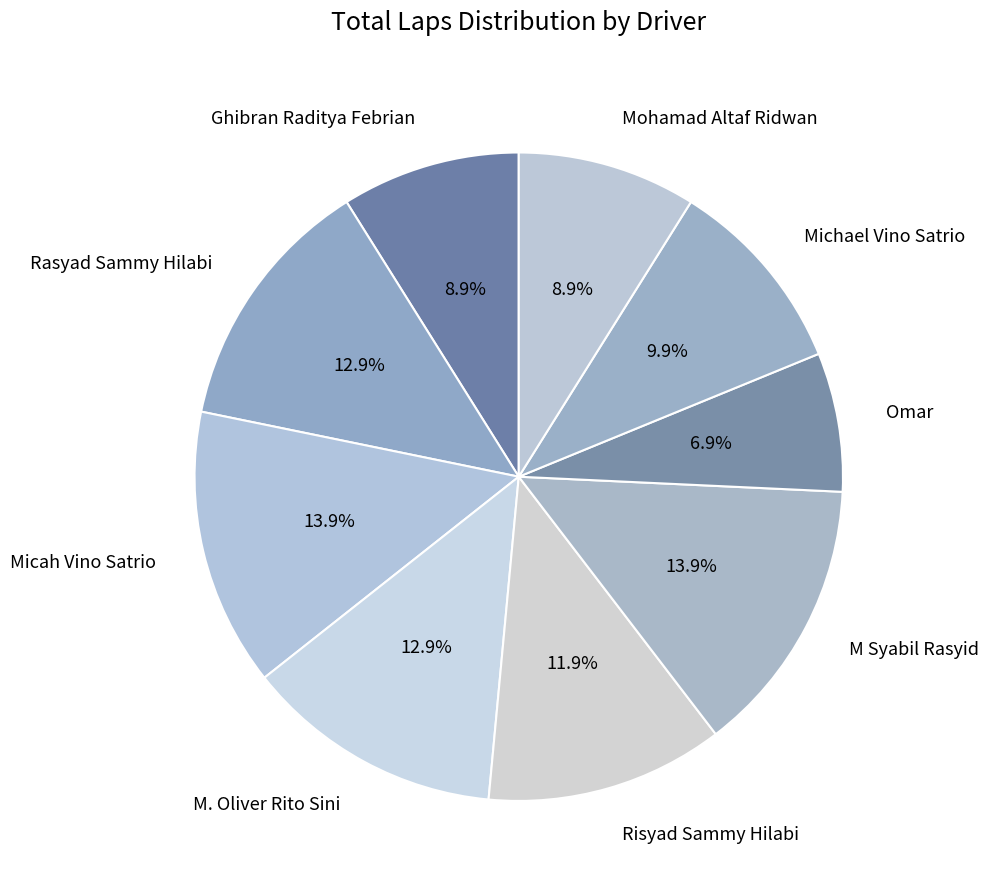

Which slice is the smallest?

Omar